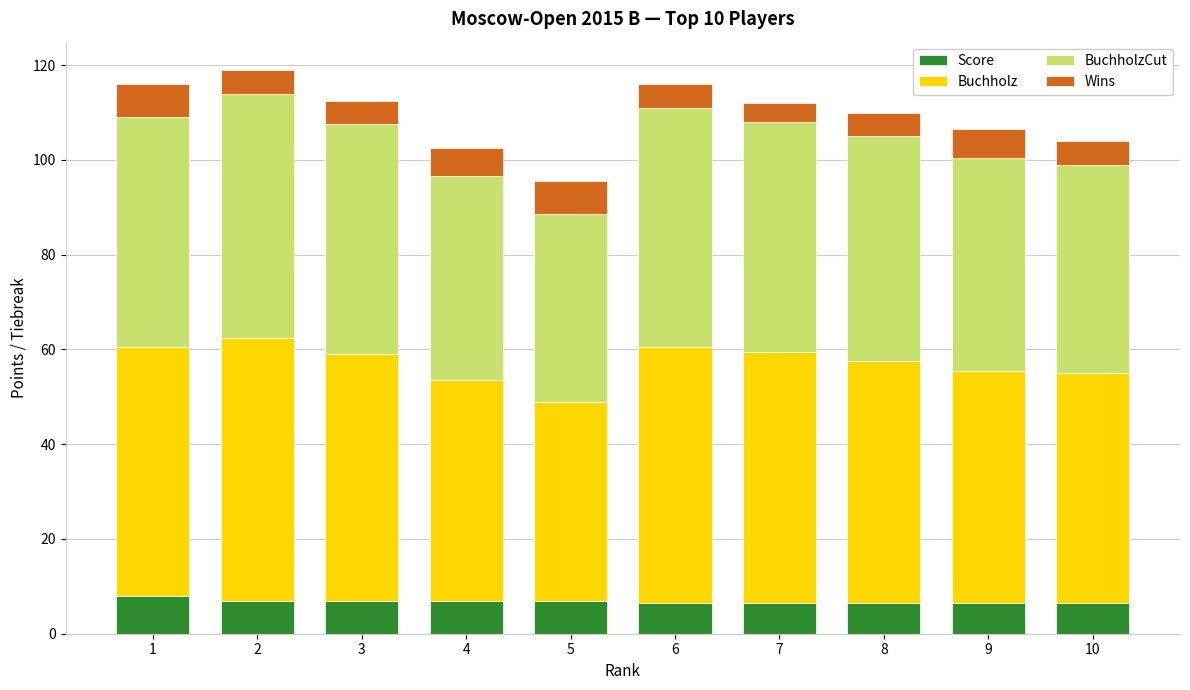

What is the highest value of the Score series?

8.0